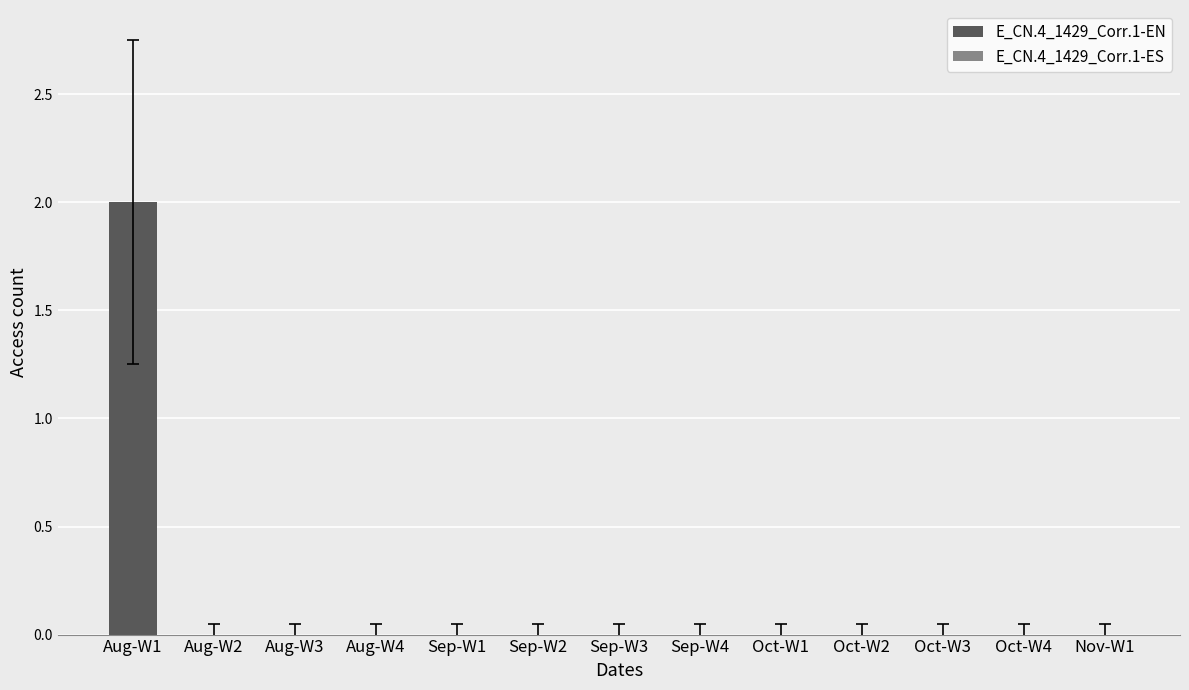

Which category has the highest value across all series?

Aug-W1